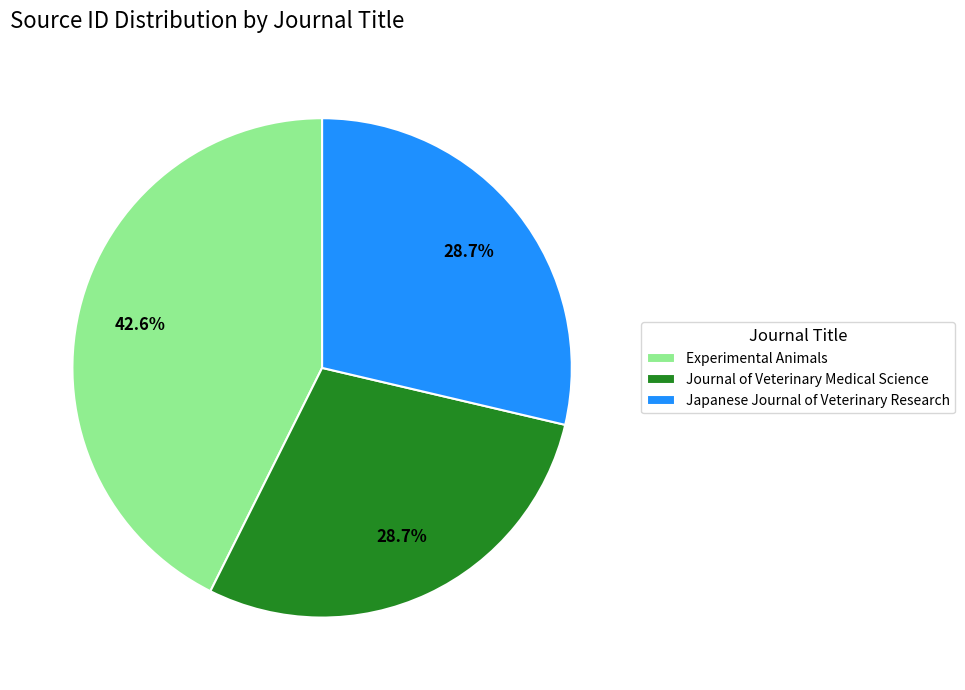

Which has a higher value, Japanese Journal of Veterinary Research or Experimental Animals?

Experimental Animals